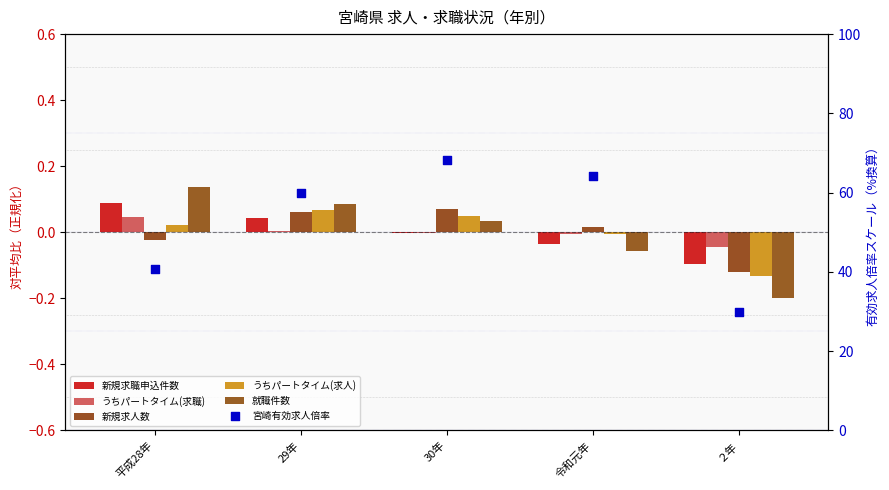

At which category is the sum across all series the highest?

30年